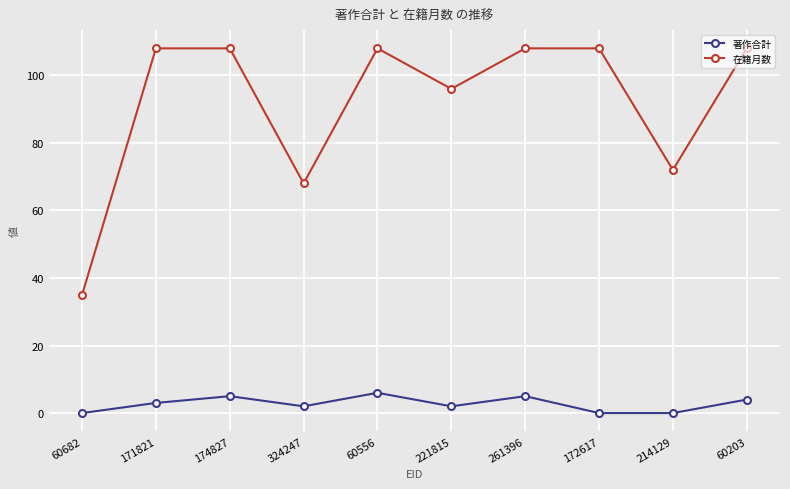

What is the approximate value of 在籍月数 at 60556, to the nearest 5?

110